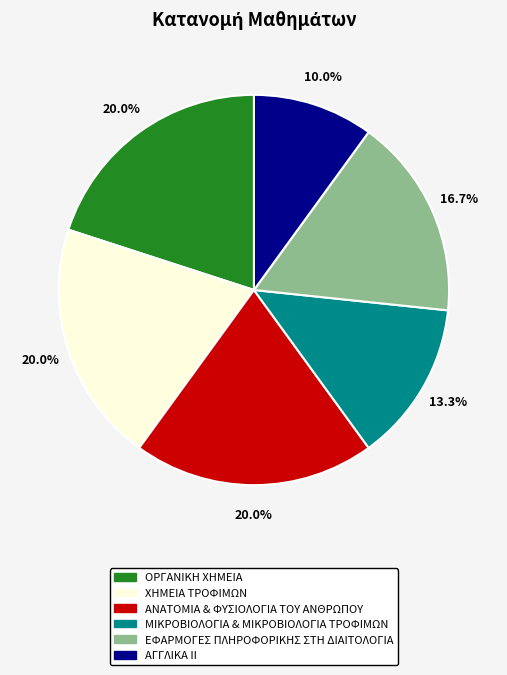

Which slice is the smallest?

ΑΓΓΛΙΚΑ ΙΙ